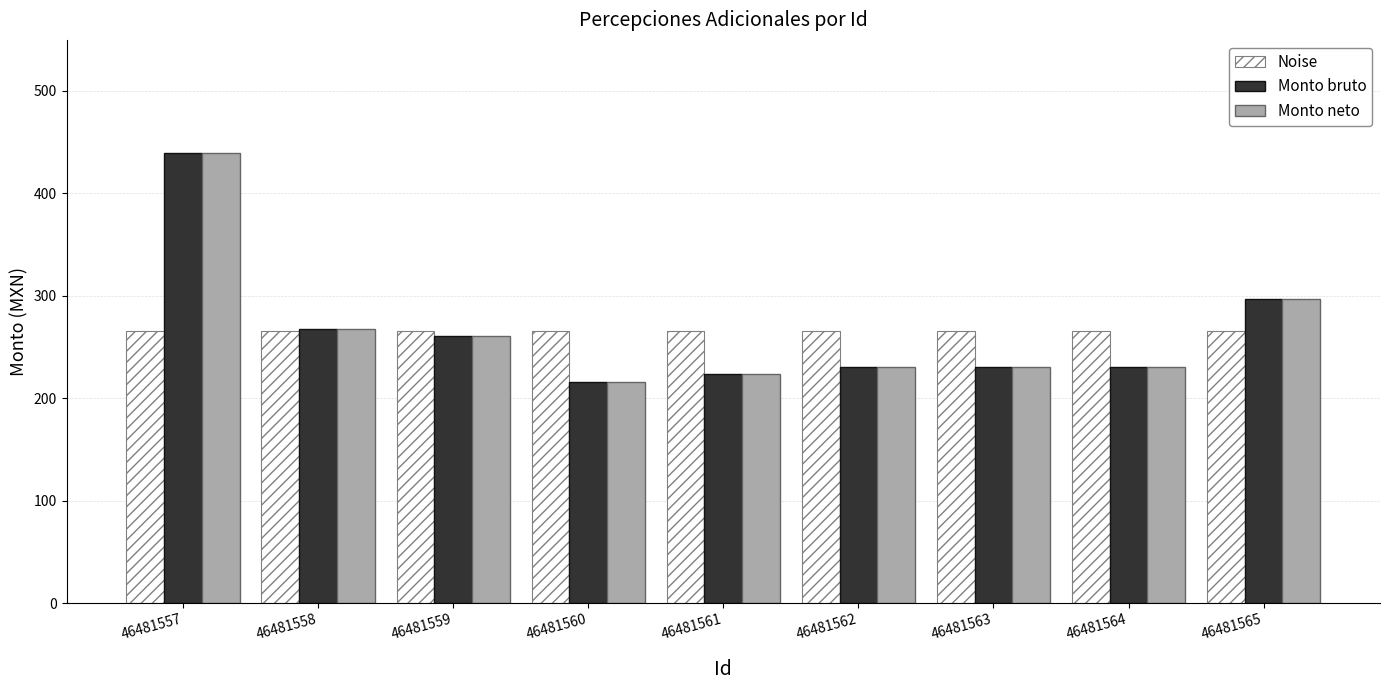

How many groups of bars are there?

9